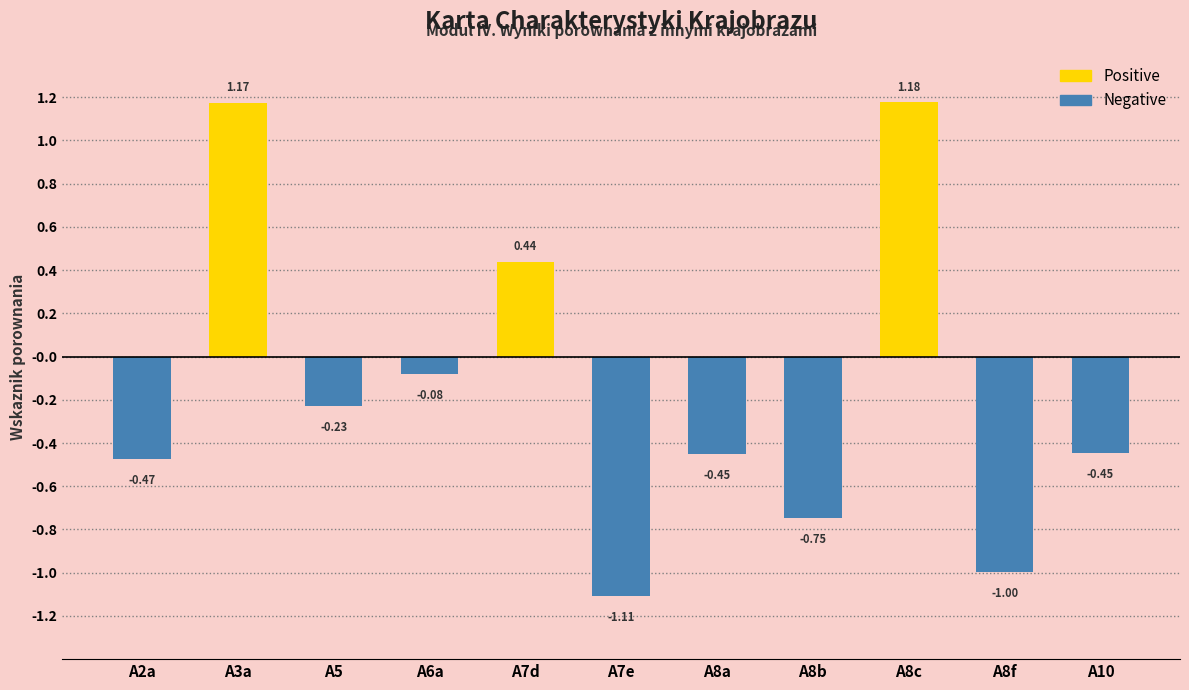

What is the minimum value shown in the chart?

-1.1